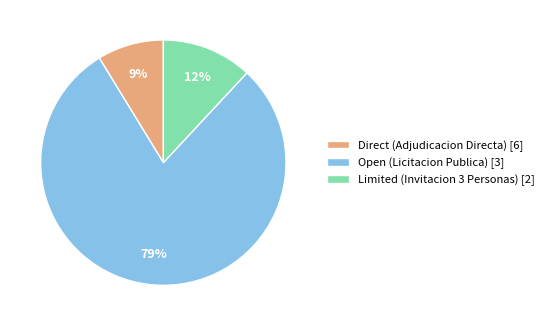

To the nearest percent, what is the difference between the Limited (Invitacion 3 Personas) [2] and Direct (Adjudicacion Directa) [6] slice percentages?

3%